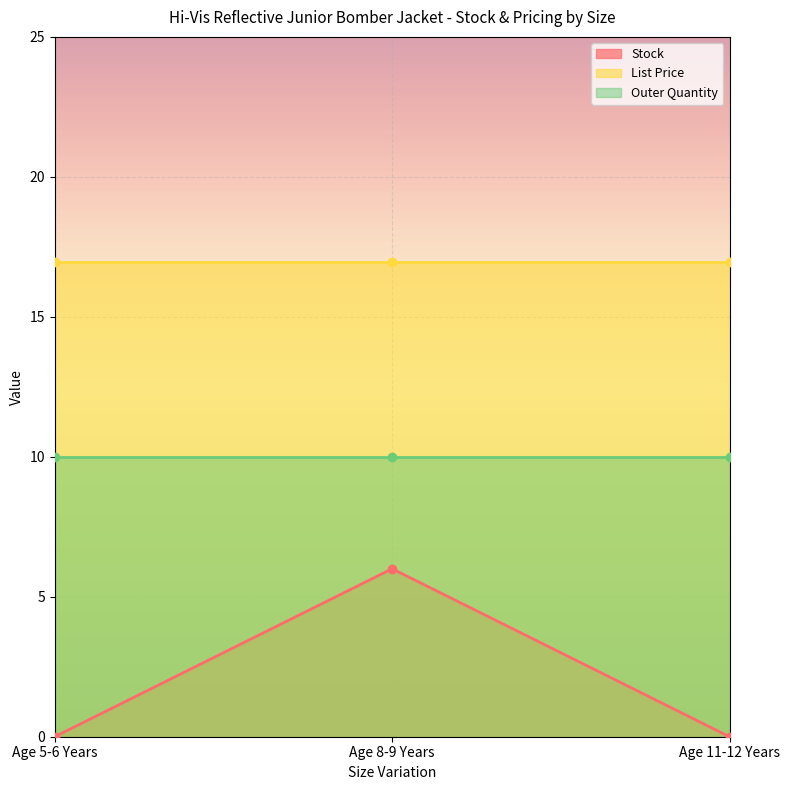

How many lines are shown in the chart?

3